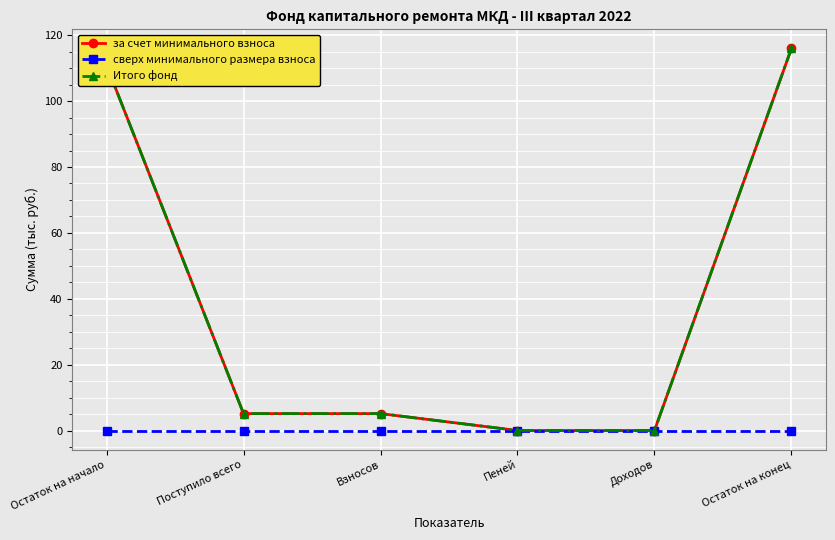

Is this an area chart (filled region under the line)?

No